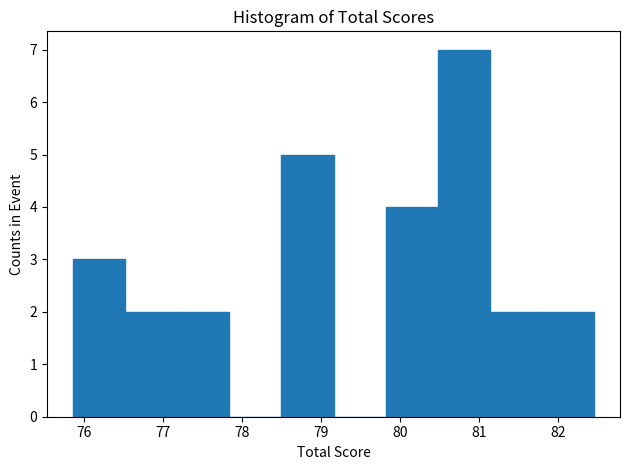

How tall is the bar that spans 79.8 to 80.5 on the x-axis? Neither the bar edges nor the heights are printed on the chart, so give them approximately, as read against the axes.

4